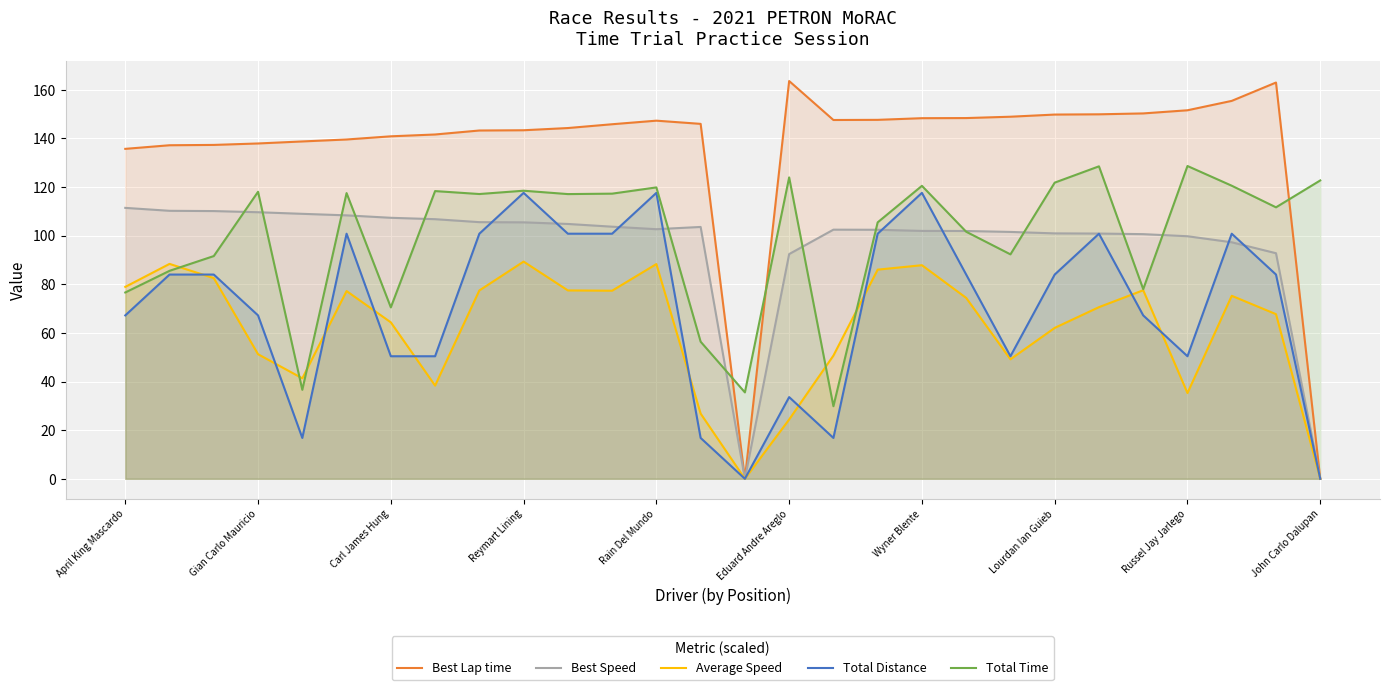

What is the difference between the maximum and minimum values in the Best Lap time series?

163.6